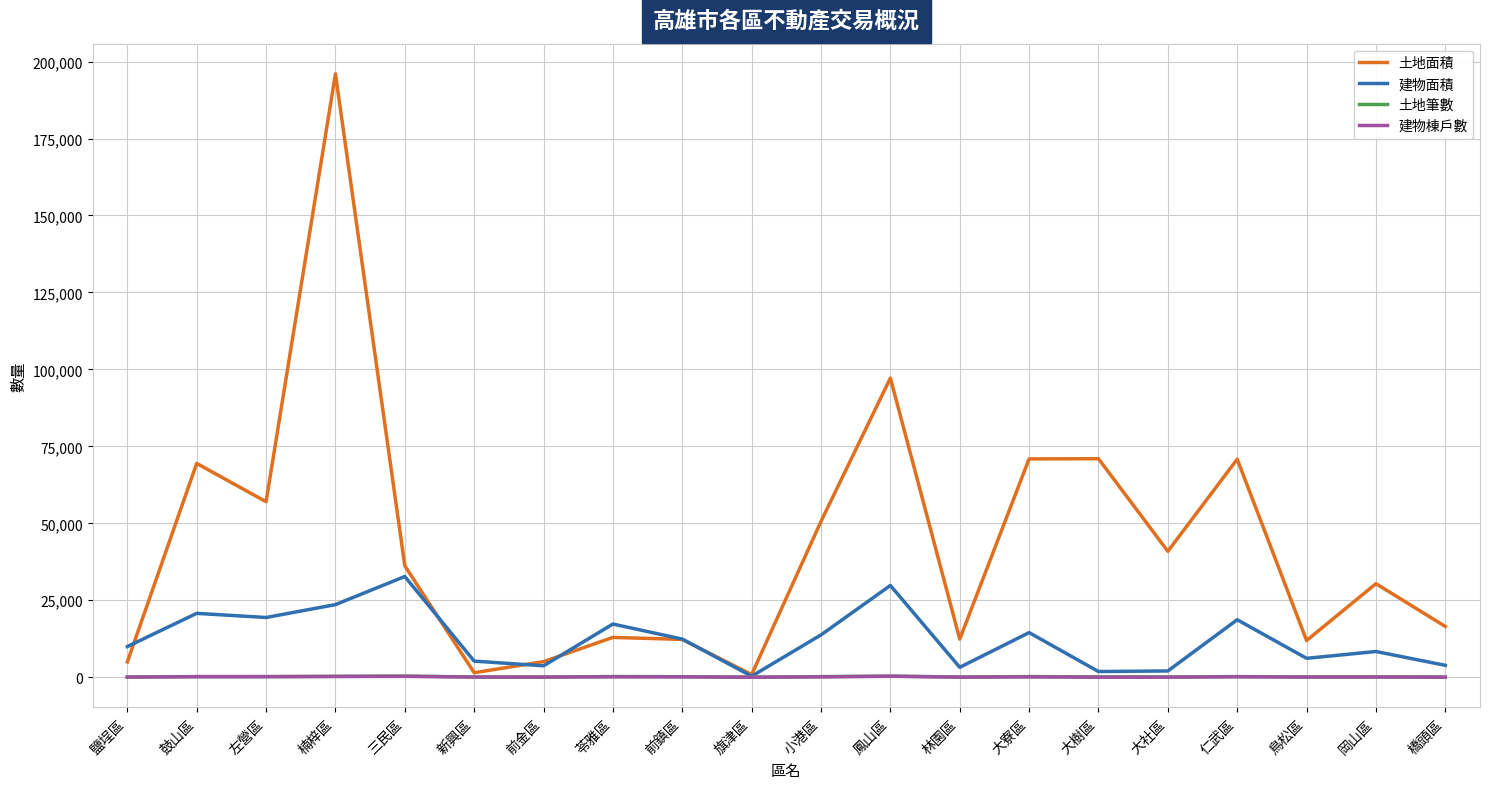

How many lines are shown in the chart?

4